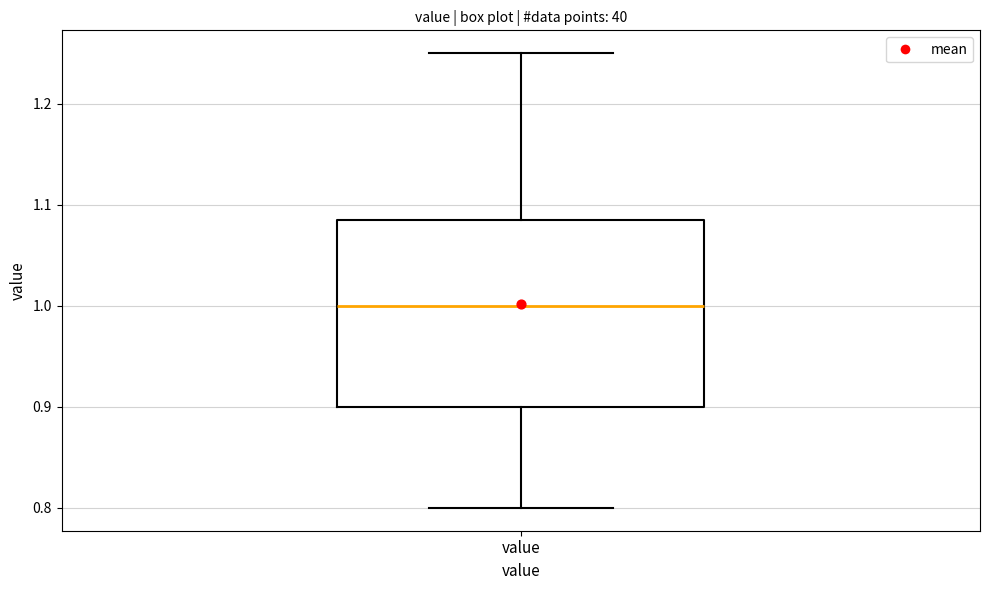

Where does the upper whisker of the box for value end on the y-axis? The values are not printed on the chart, so give them approximately, as read against the axis.

1.25